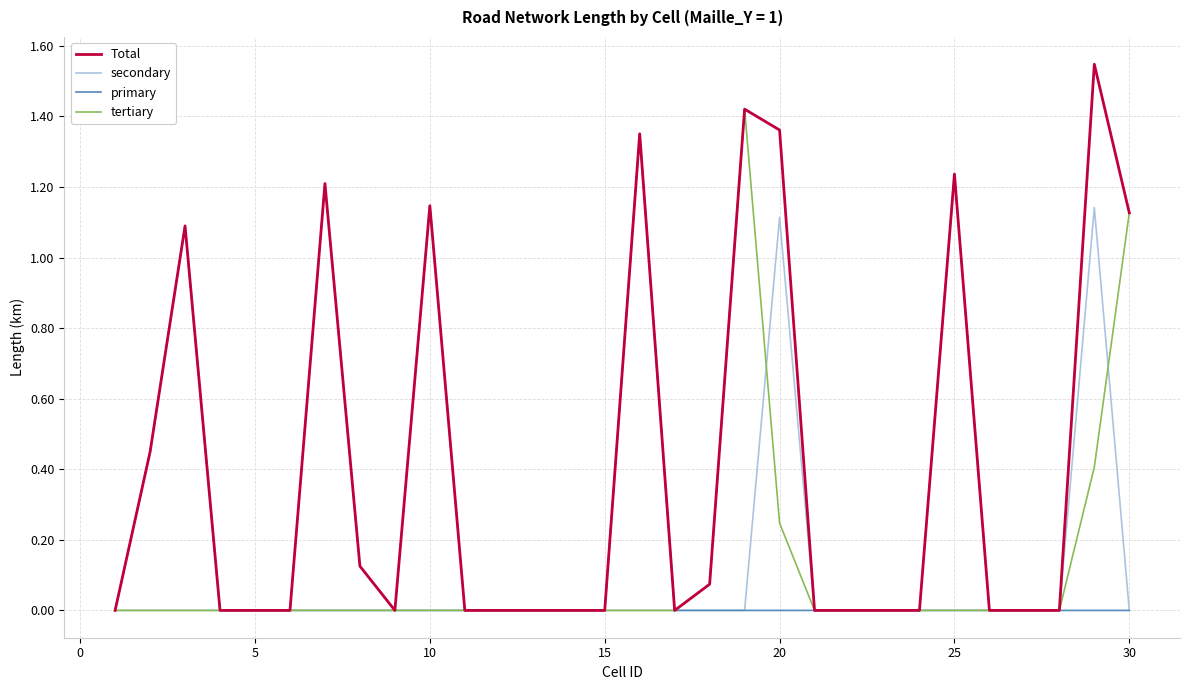

List the series in order of their peak value, highest first.

Total, tertiary, primary, secondary